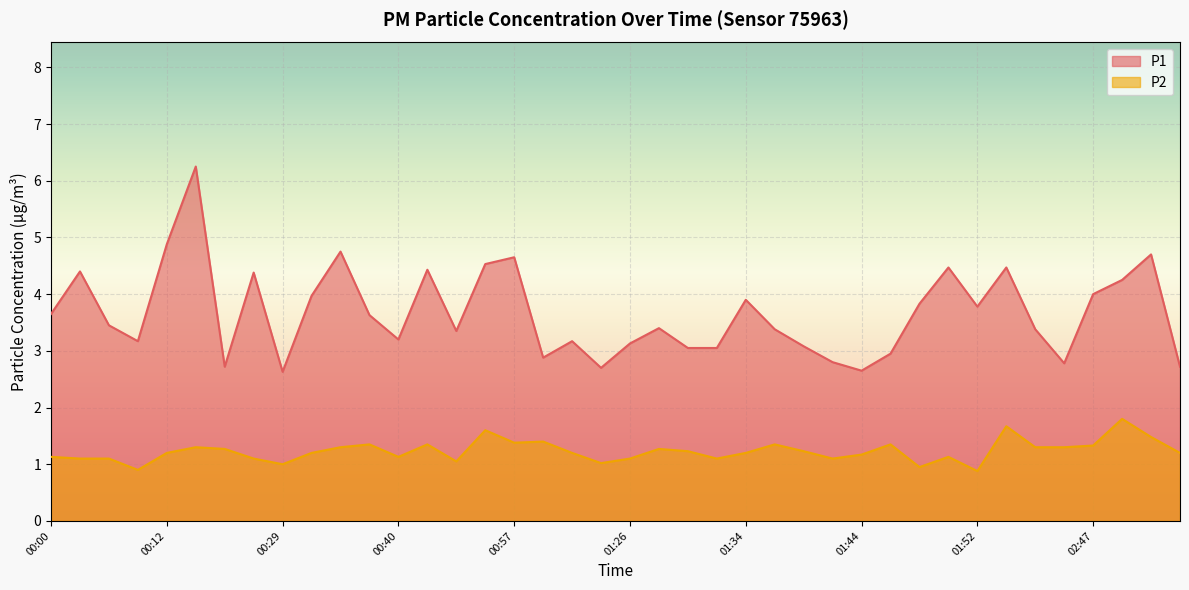

Is it true that P2 equals 0.5 at 01:33?

False